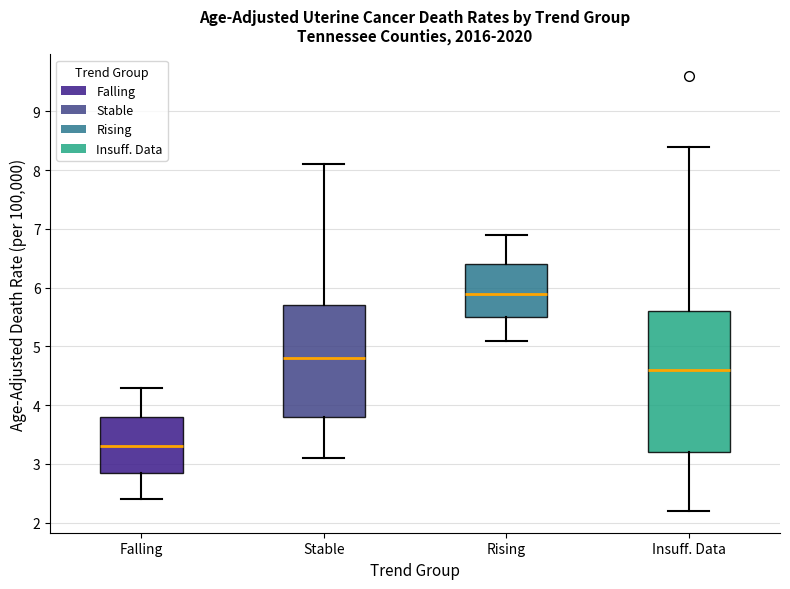

Which box is the tallest, from its lower edge to its upper edge?

Insuff. Data